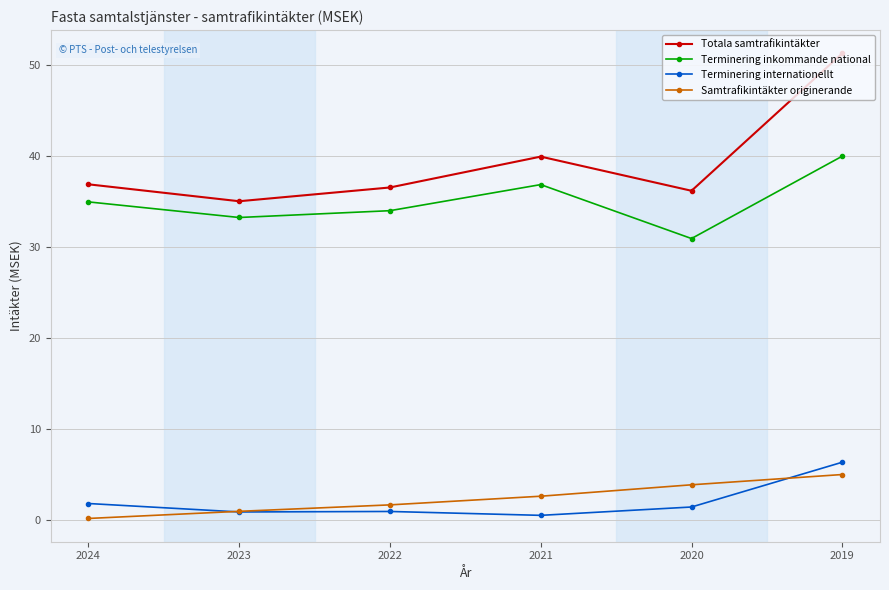

Reading right to left, list all the values displayed in this chart.

Totala samtrafikintäkter: 2019=51.3	2020=36.2	2021=39.9	2022=36.5	2023=35.0	2024=36.9
Terminering inkommande national: 2019=40.0	2020=30.9	2021=36.9	2022=34.0	2023=33.2	2024=35.0
Terminering internationellt: 2019=6.3	2020=1.4	2021=0.5	2022=0.9	2023=0.9	2024=1.8
Samtrafikintäkter originerande: 2019=5.0	2020=3.8	2021=2.6	2022=1.6	2023=0.9	2024=0.1